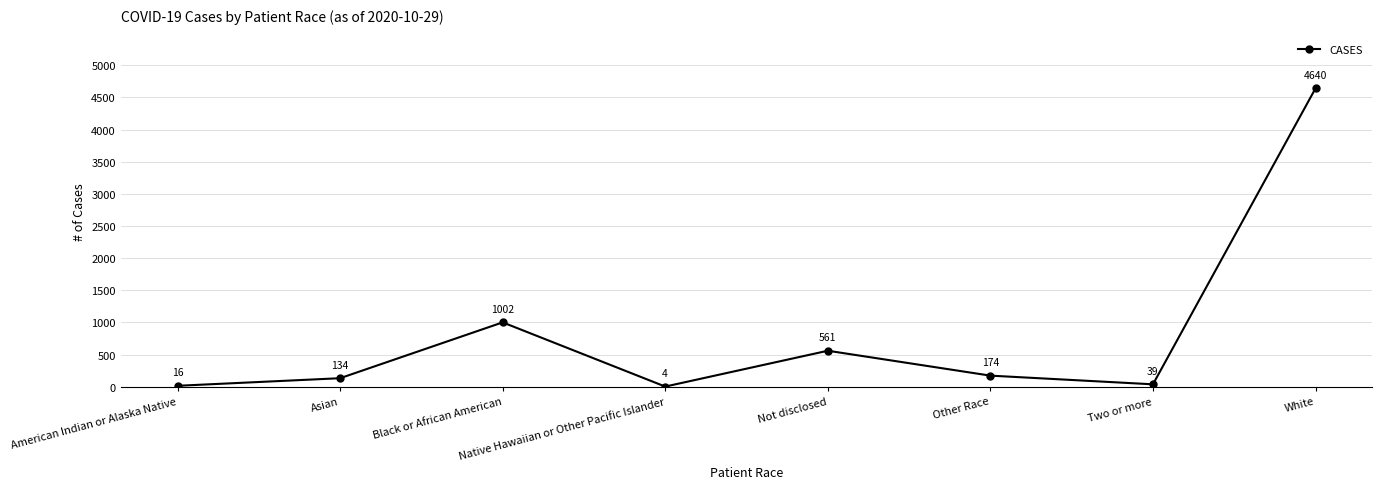

True or false: the data shows 813 at Not disclosed.

False